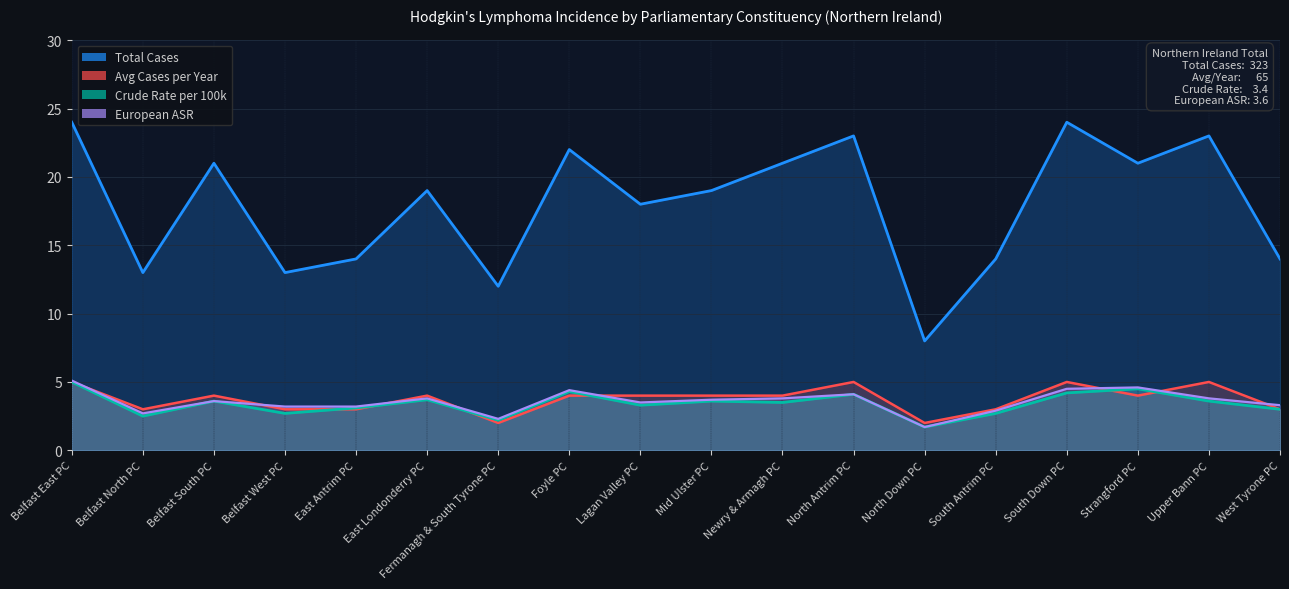

What is the value of the Crude Rate point at the 5th from the left?

3.1